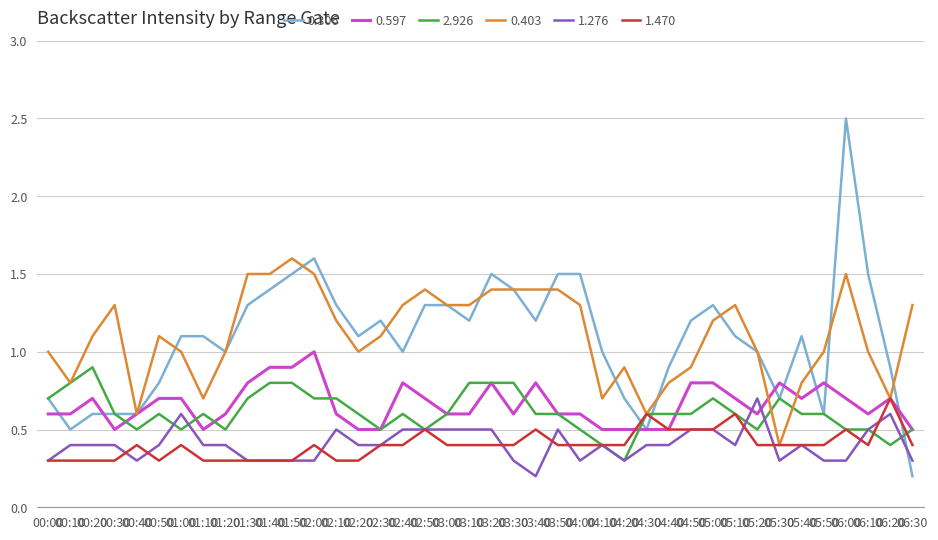

At which category is the sum across all series the highest?

06:00